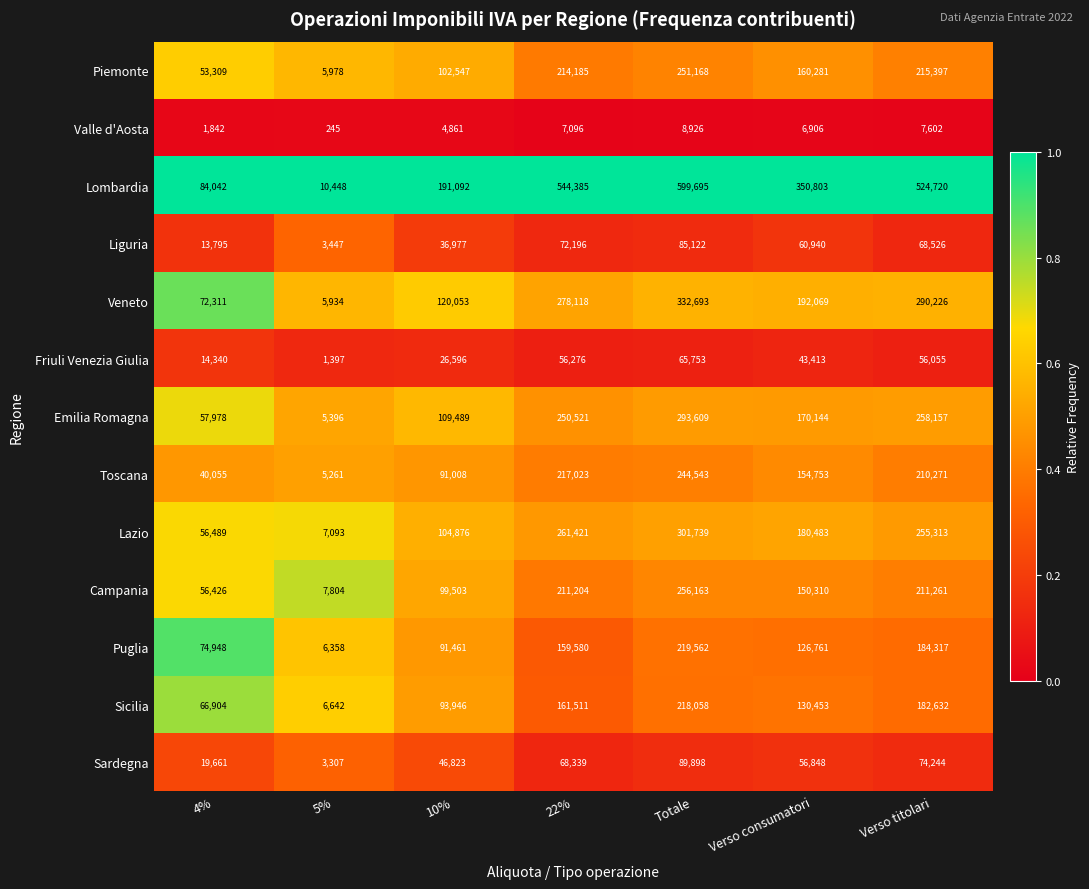

What is the difference between the highest and lowest values at Verso titolari?

517118